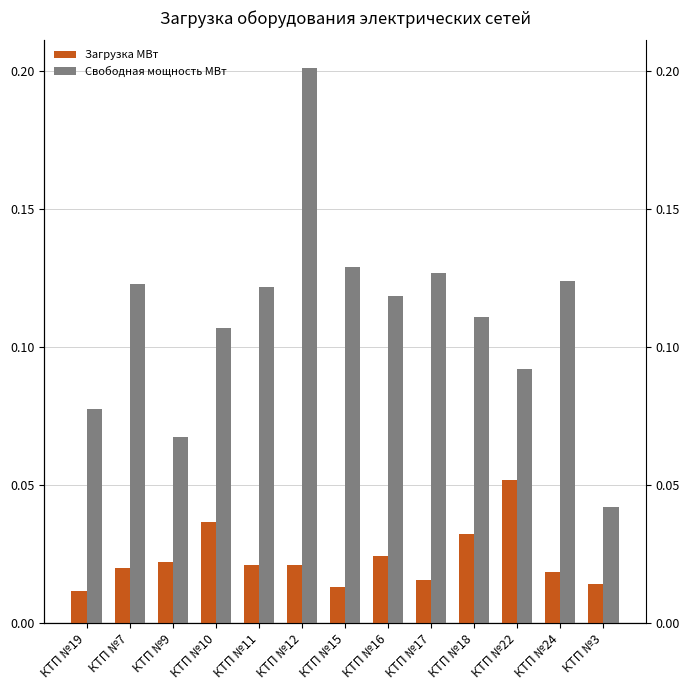

At which category is the sum across all series the highest?

КТП №12